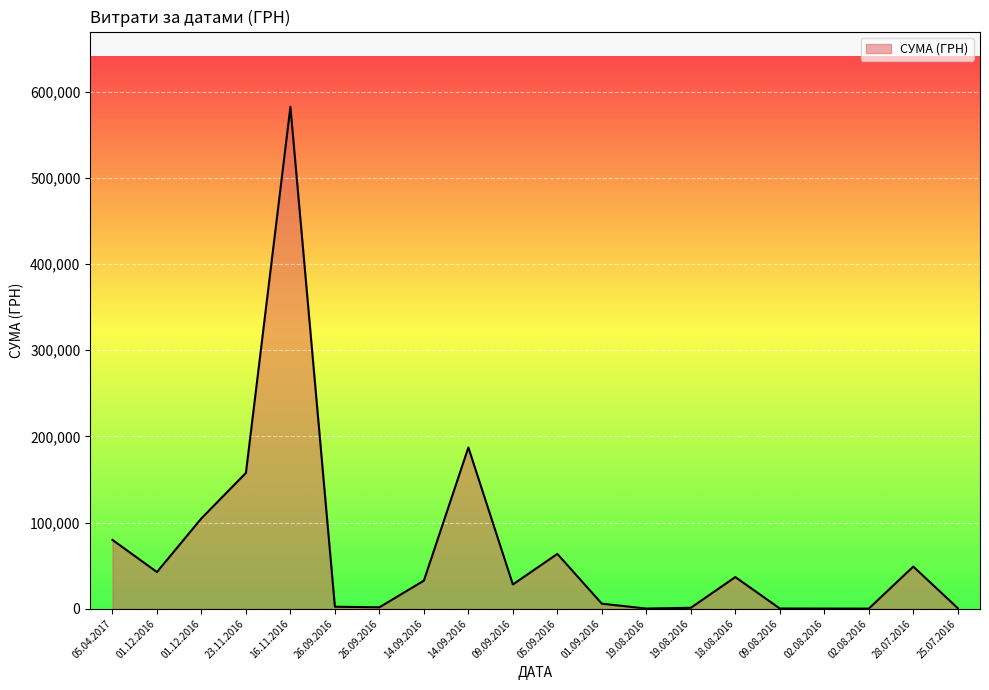

The value at 05.04.2017 is 79870.5. True or false?

True